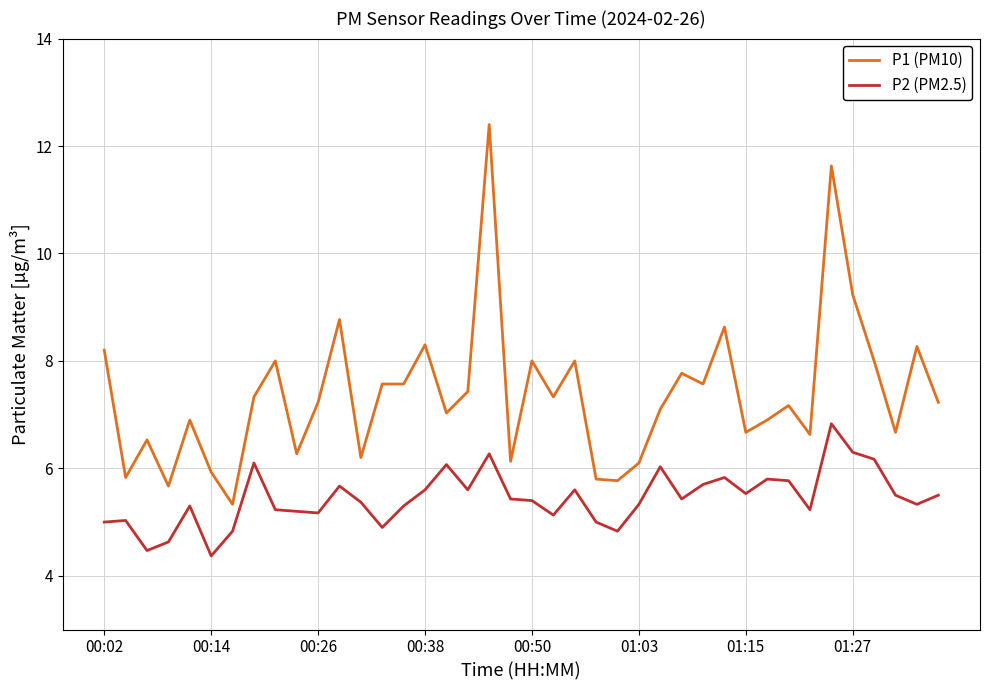

Rank the series by their maximum value, from highest to lowest.

P1 (PM10), P2 (PM2.5)